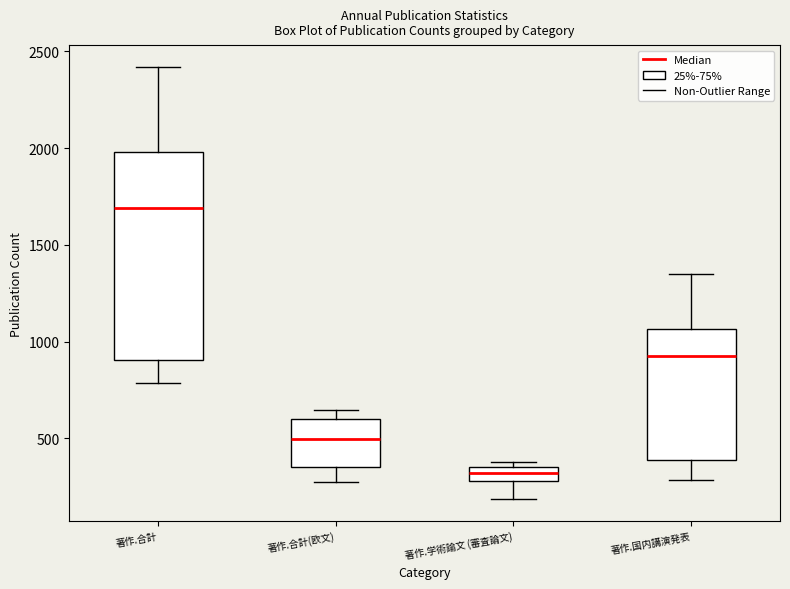

Which box is the tallest, from its lower edge to its upper edge?

著作.合計